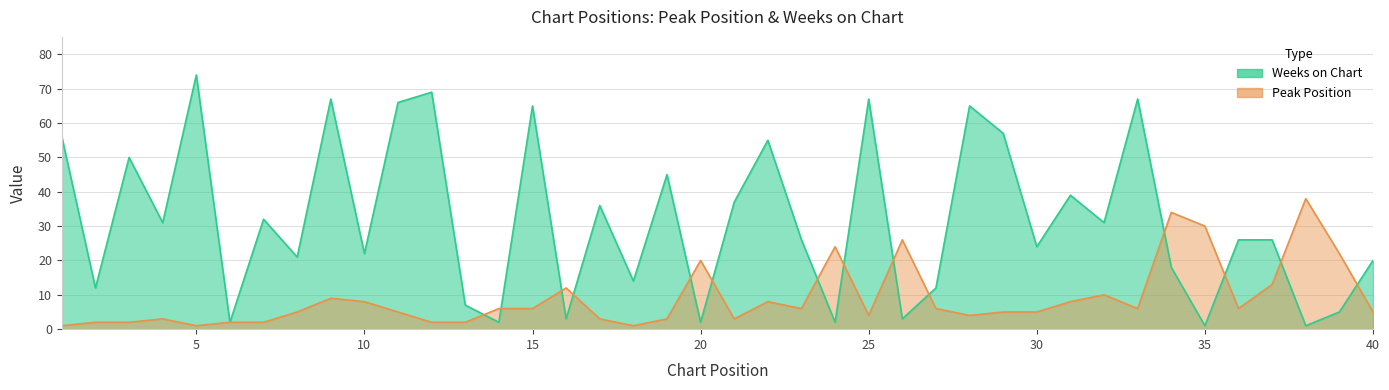

Does the chart display data point markers on the line(s)?

No